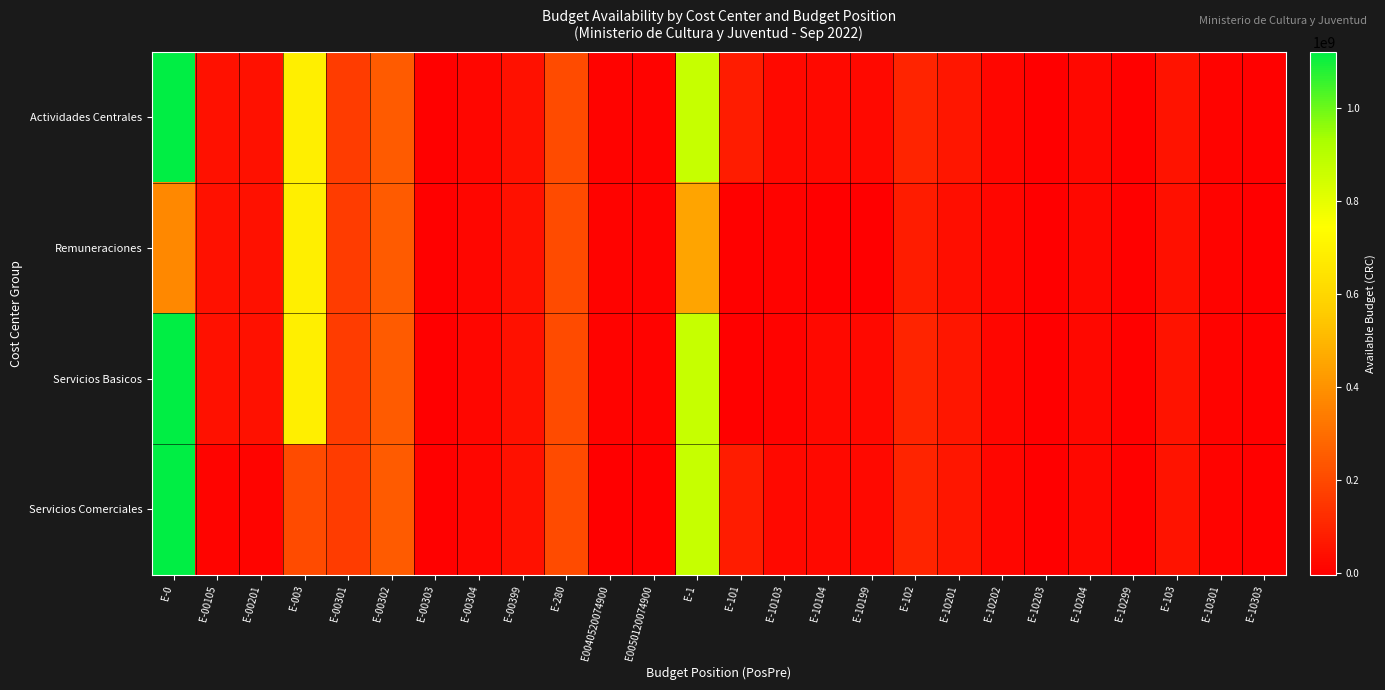

How many categories are shown in the chart?

26